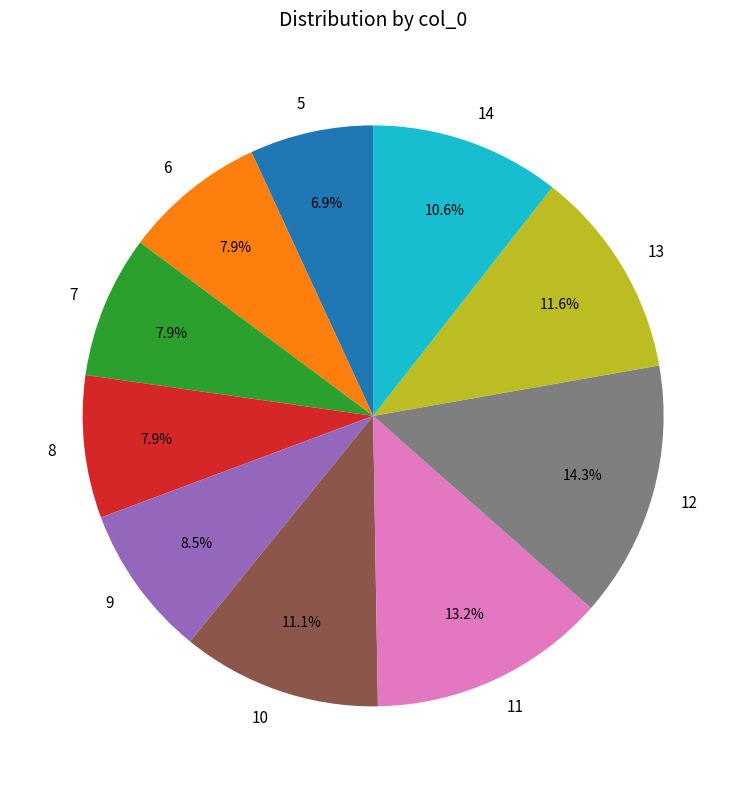

Which slice is the smallest?

5